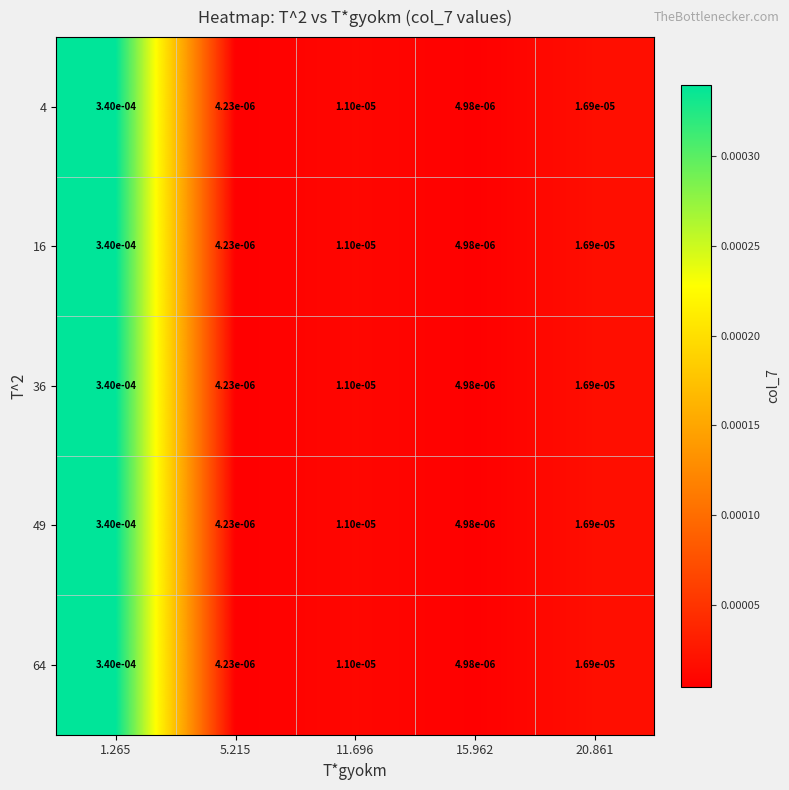

Is the value of 49 at 5.215 greater than the value of 16 at 15.962?

No